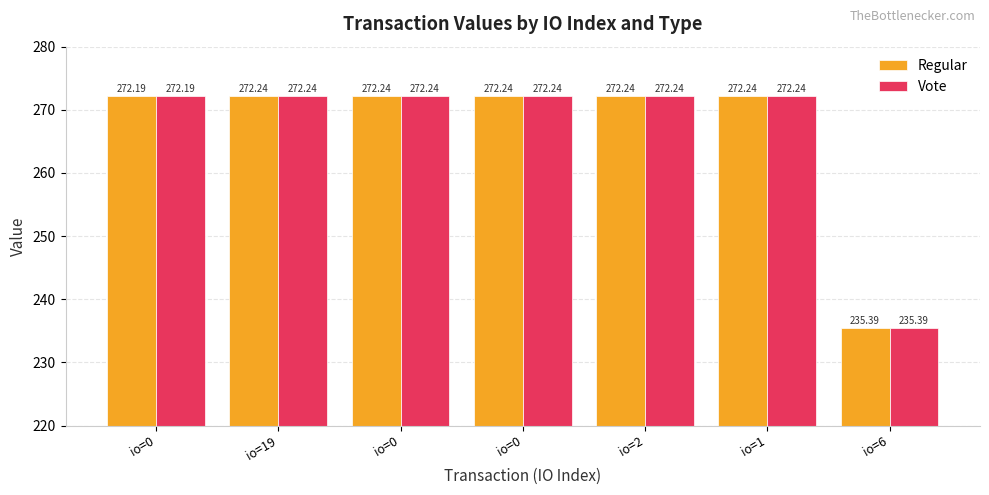

What is the sum of the Regular values at io=6 and io=0?

507.6